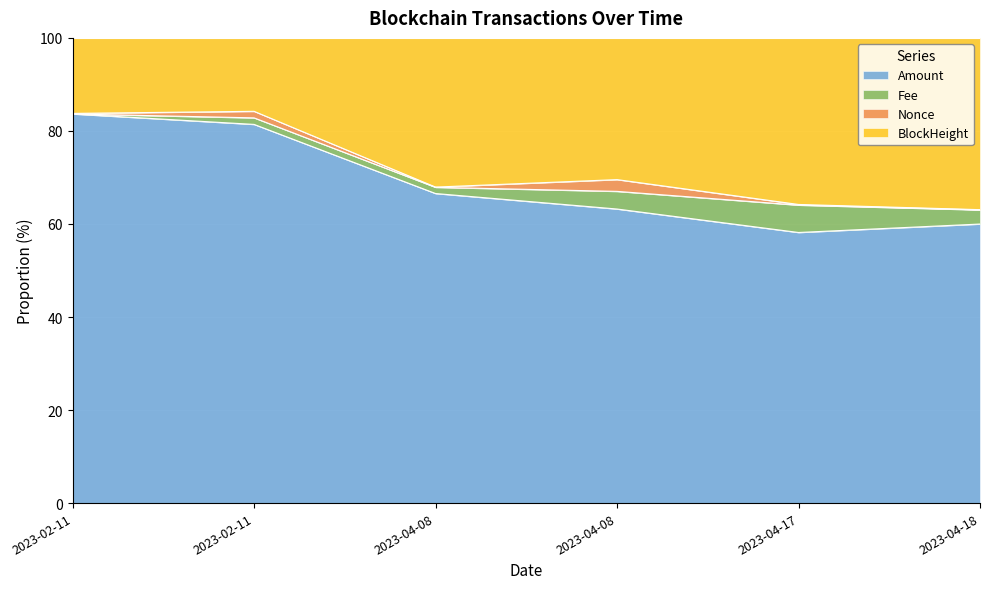

What is the smallest value displayed?

63.0